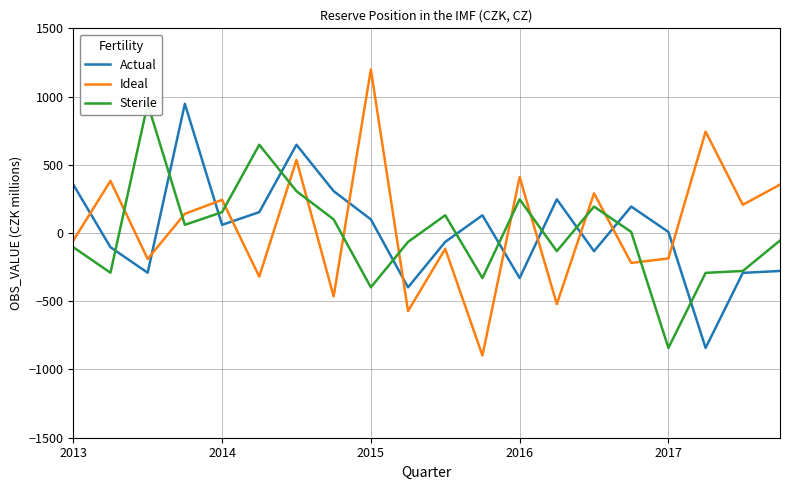

What is the lowest value of the Actual series?

-842